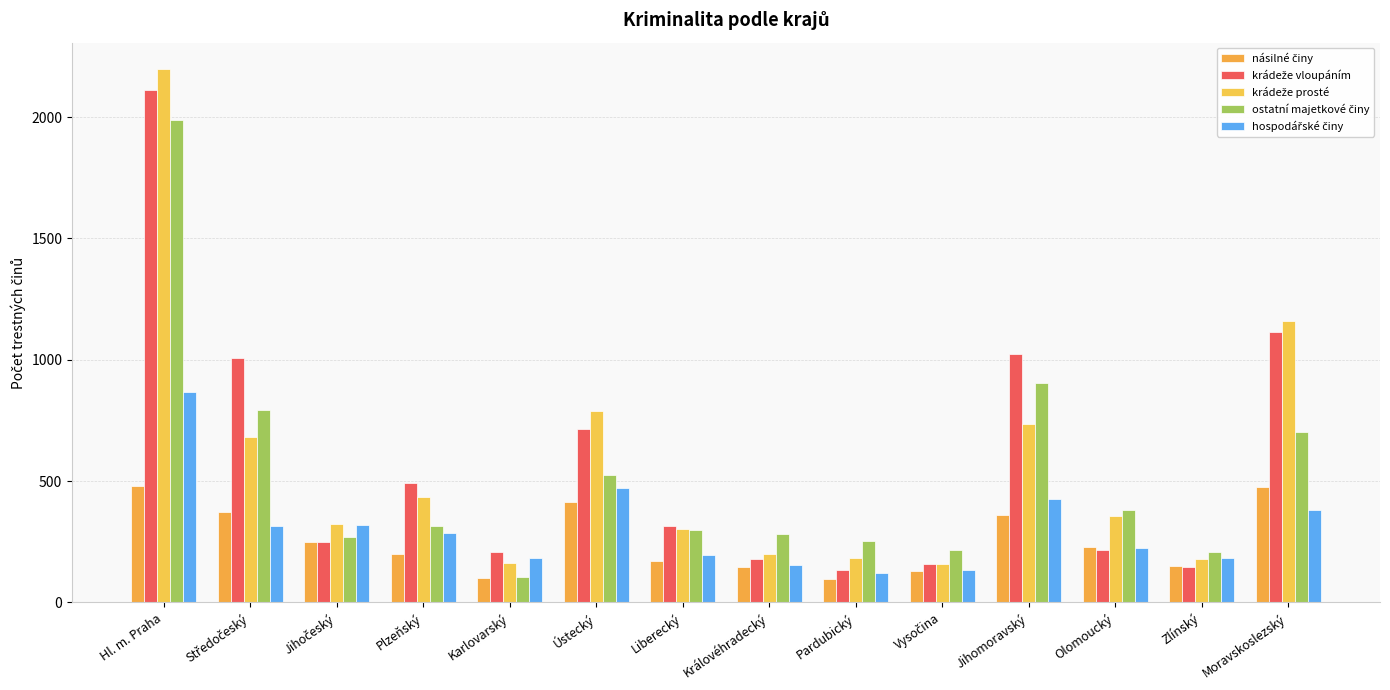

Rank the series at Vysočina from highest to lowest value.

ostatní majetkové činy, krádeže vloupáním, krádeže prosté, hospodářské činy, násilné činy